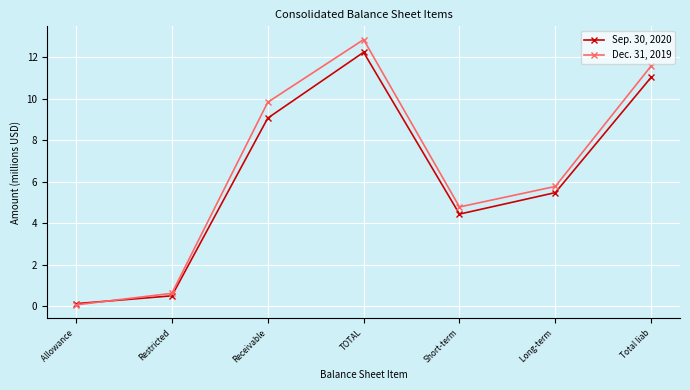

List the series in order of their peak value, highest first.

Dec. 31, 2019, Sep. 30, 2020